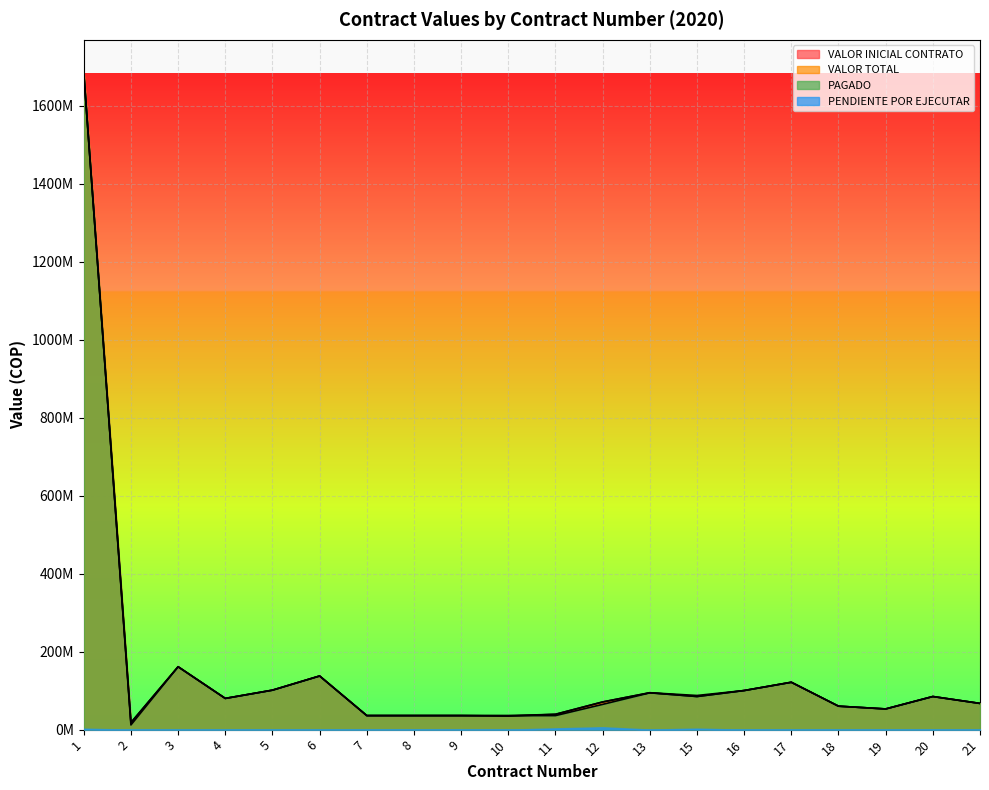

Read the PAGADO value at 16.

100300000